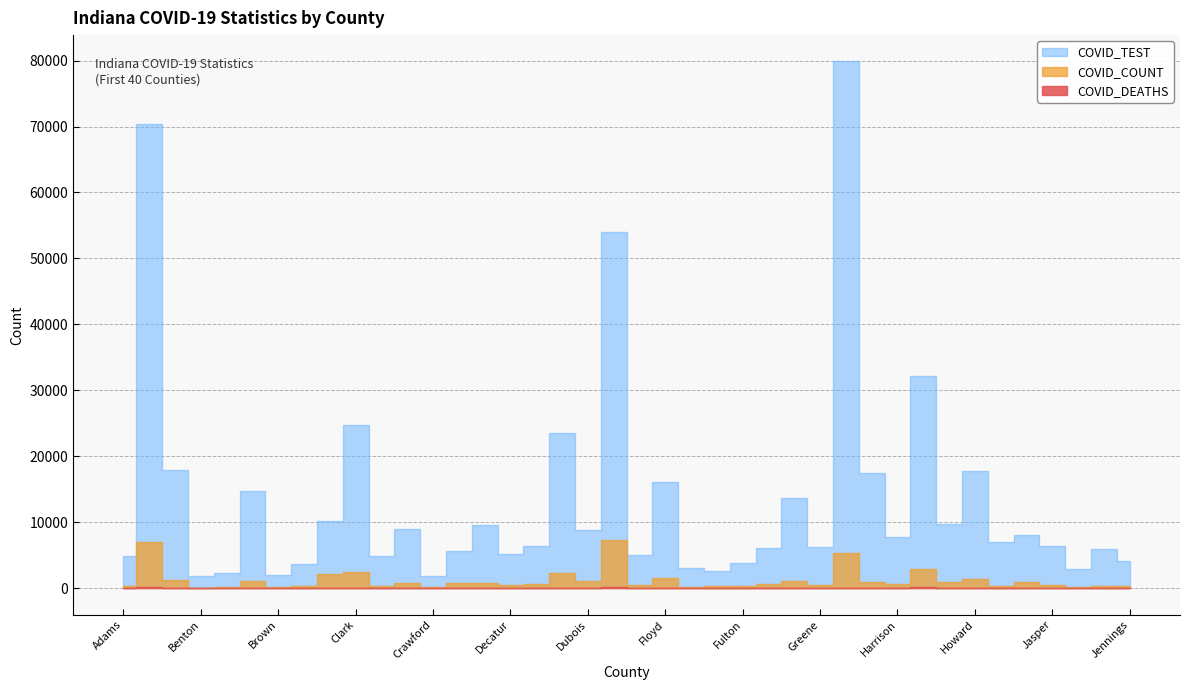

How many interior local valleys does the COVID_DEATHS series have?

16